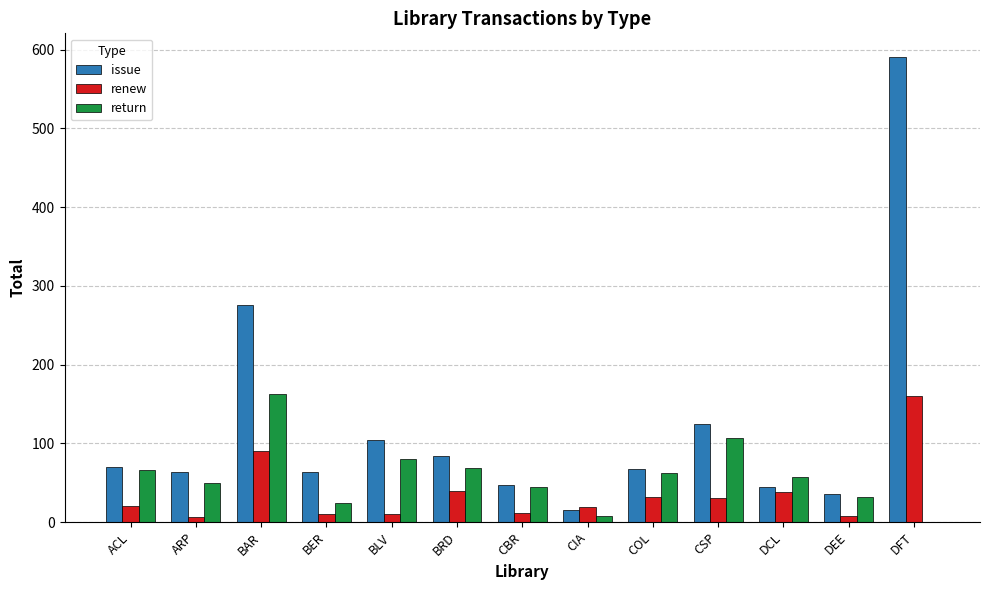

What is the total value across all series at CSP?

262